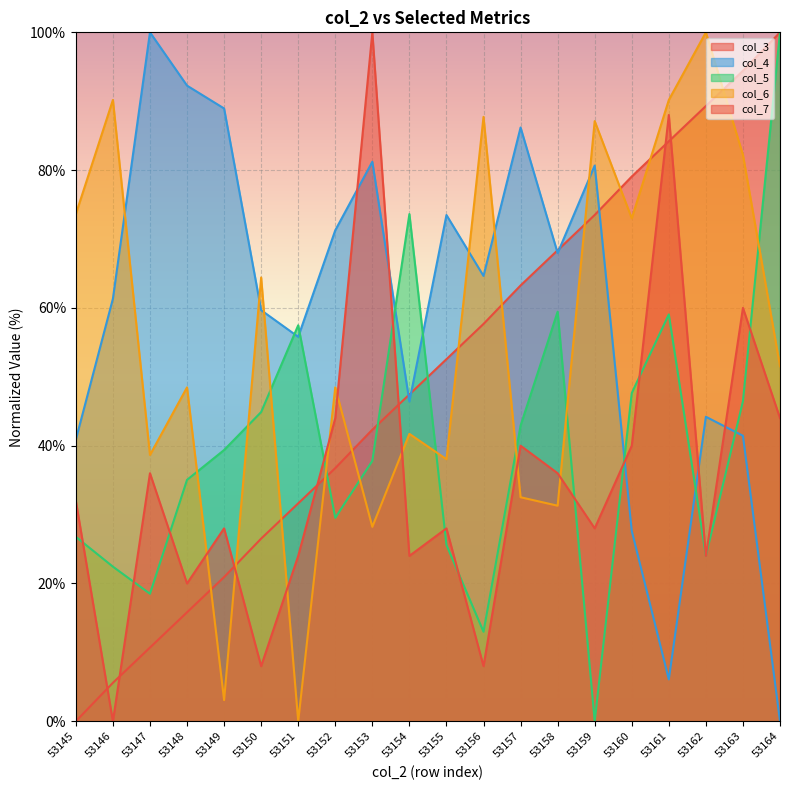

Is it true that col_5 equals 44.9 at 53150?

True